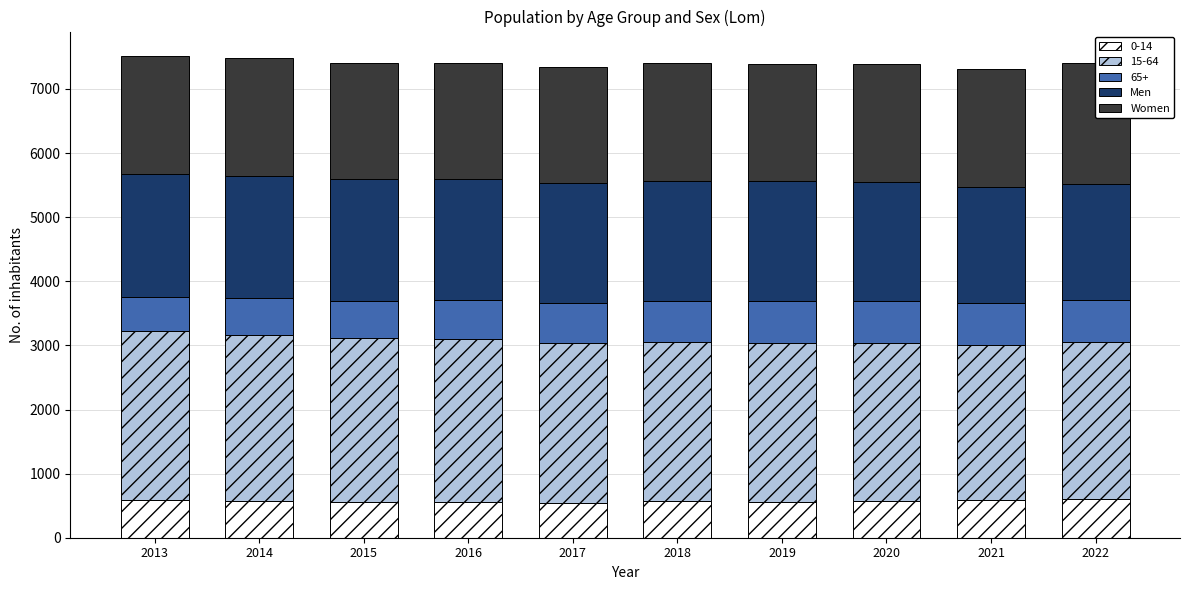

What is the minimum value shown in the chart?

1804